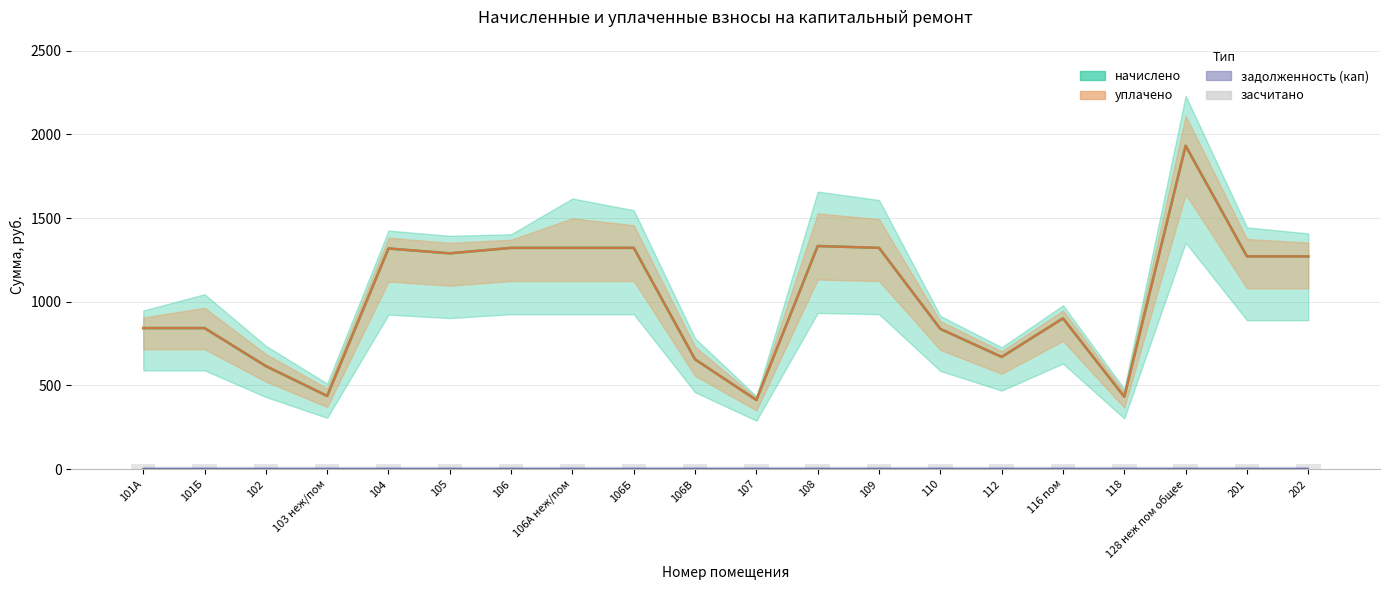

True or false: уплачено has a value of 445.4 at 108.

False